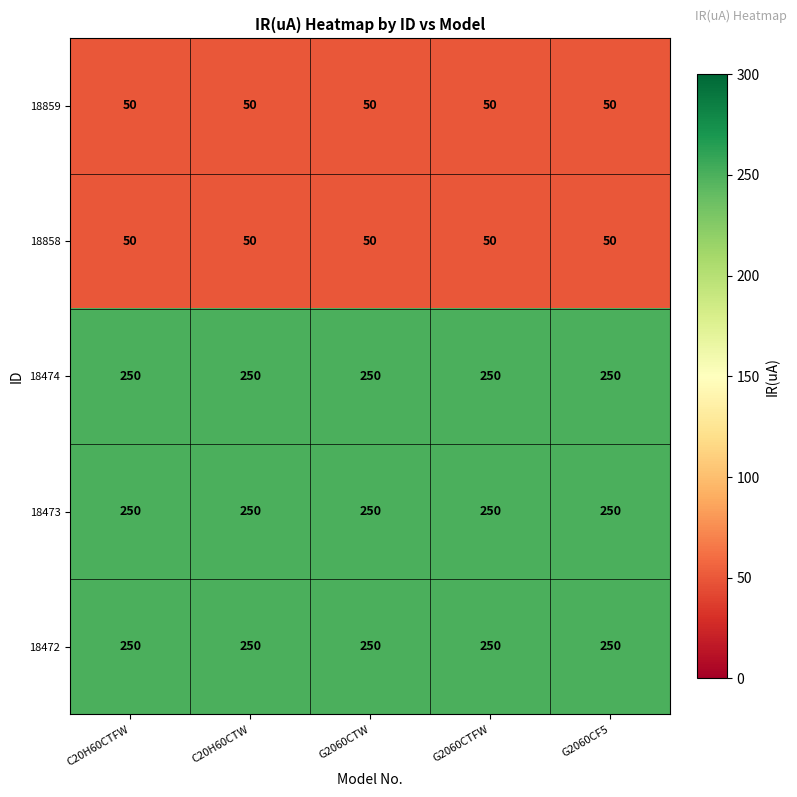

The value of 18859 at C20H60CTFW is 50. True or false?

True